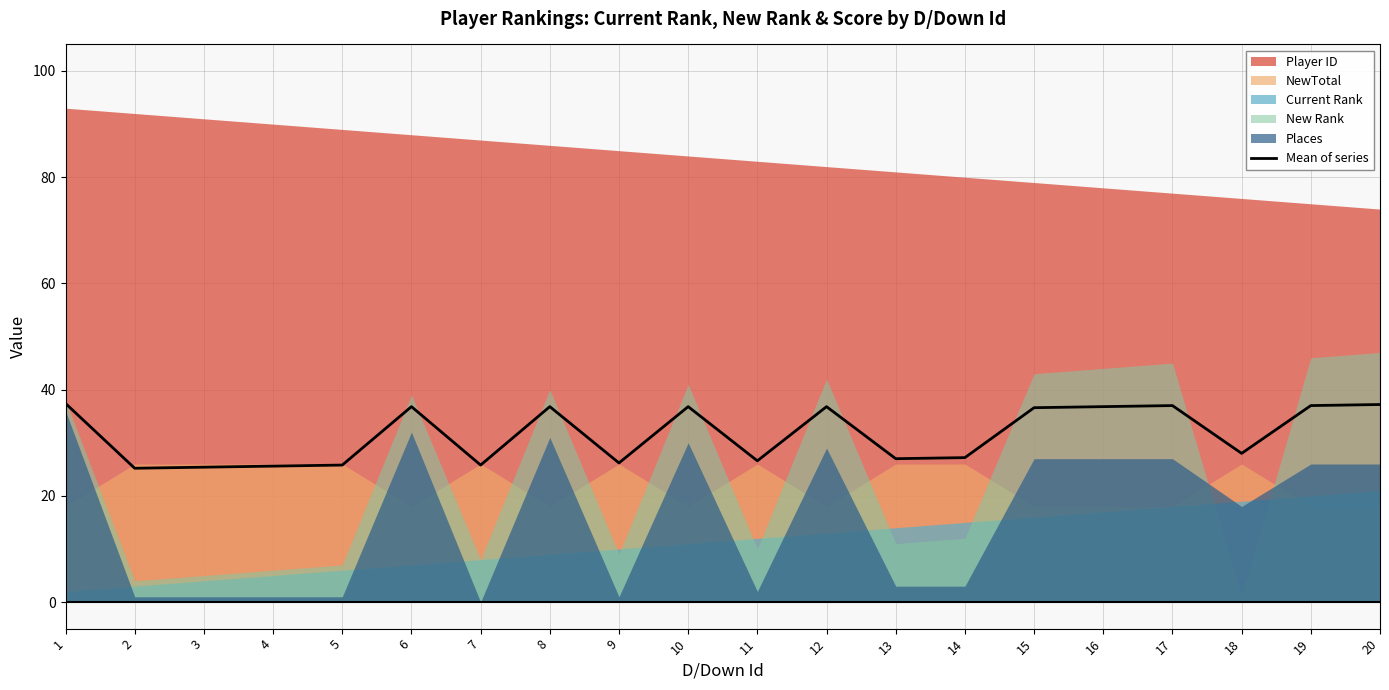

What is the minimum value for Mean of series?

25.2